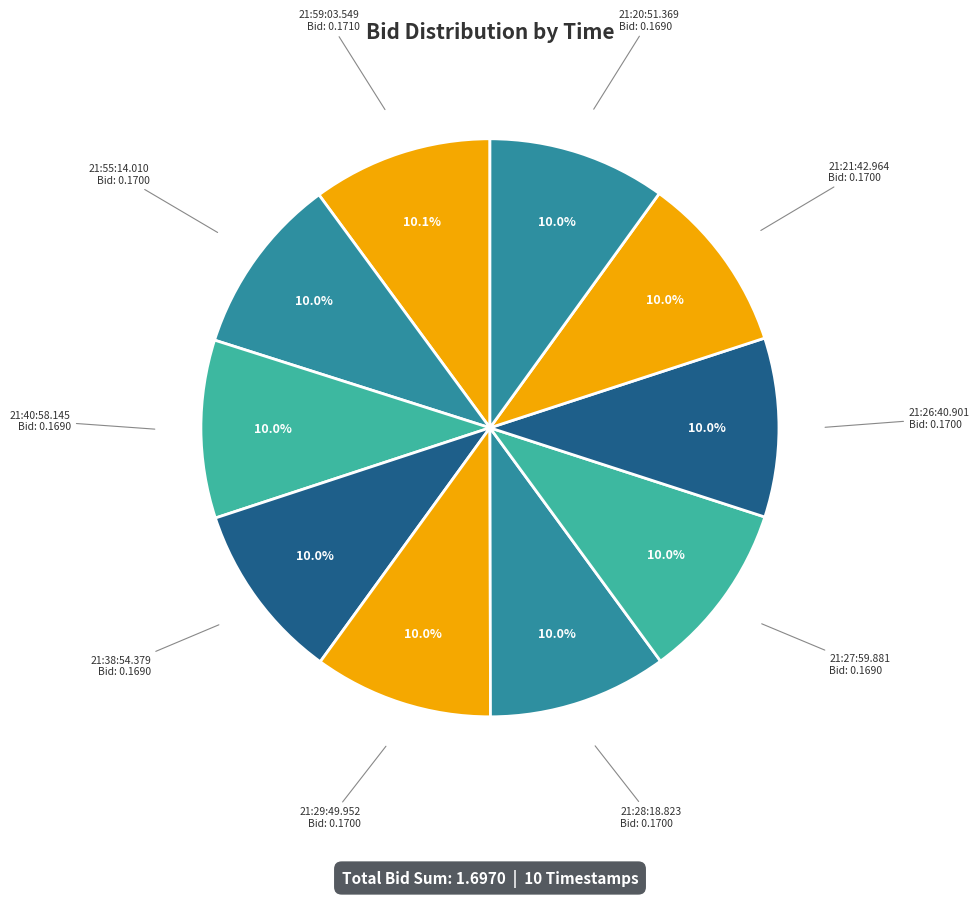

Is 21:38:54.379 the majority of the pie?

No